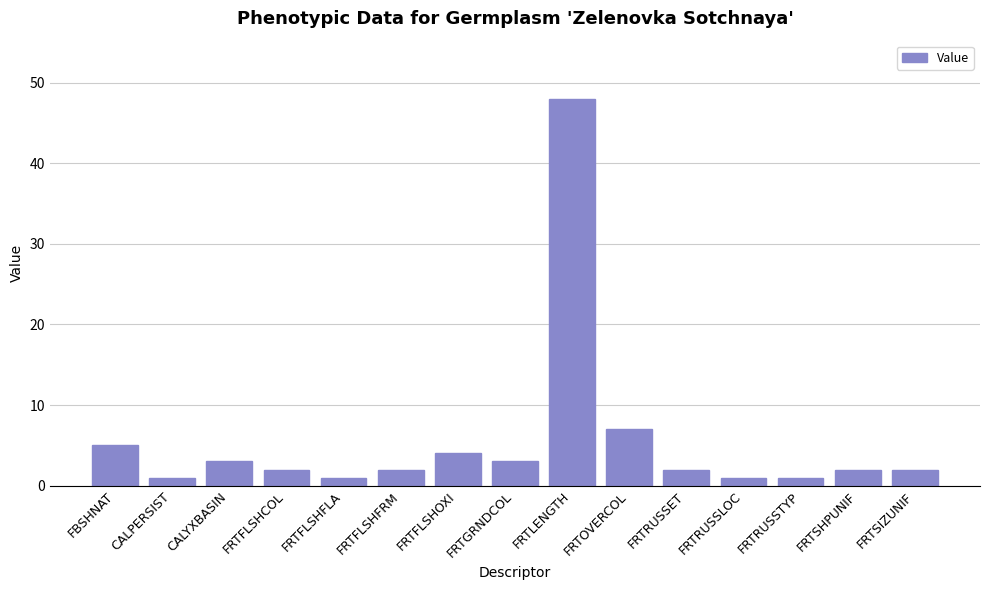

What value does the data have at FRTSIZUNIF?

2